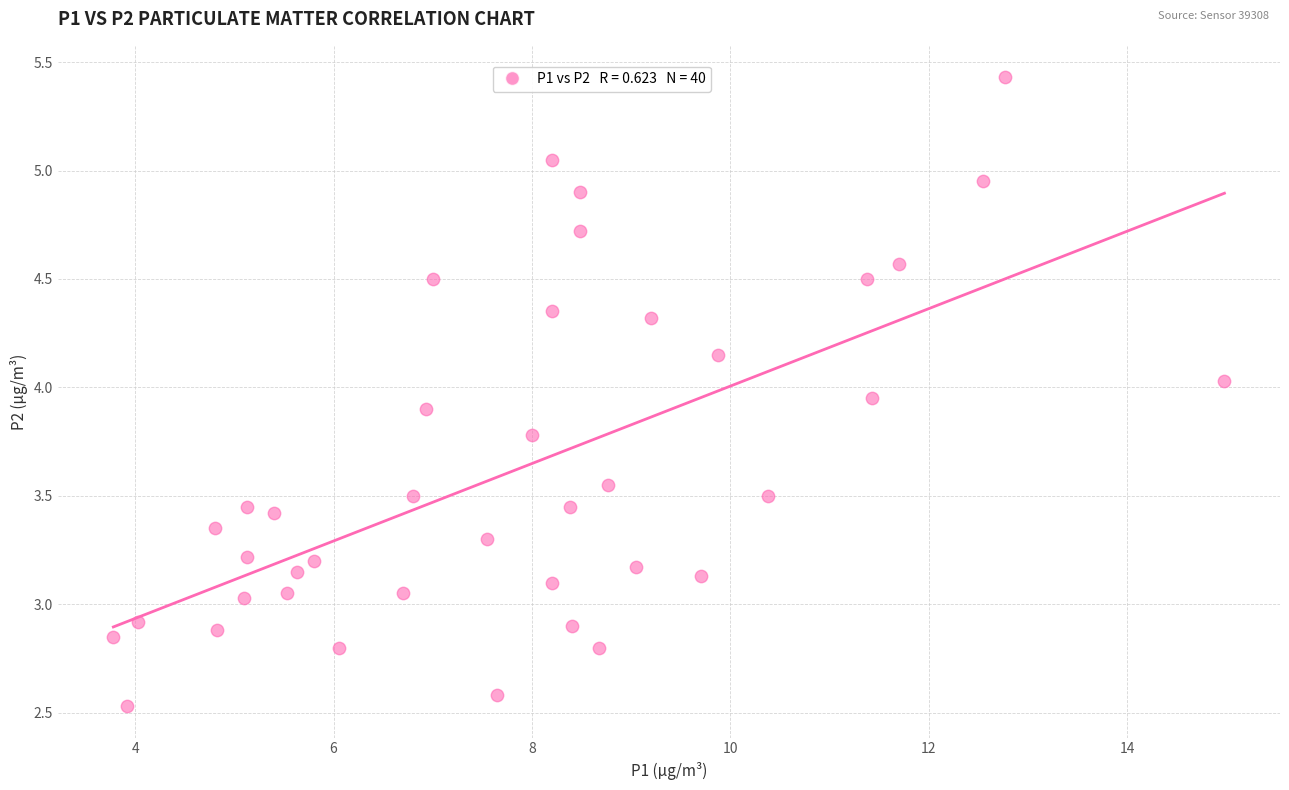

What is the range of X values (max minus min)?

11.2